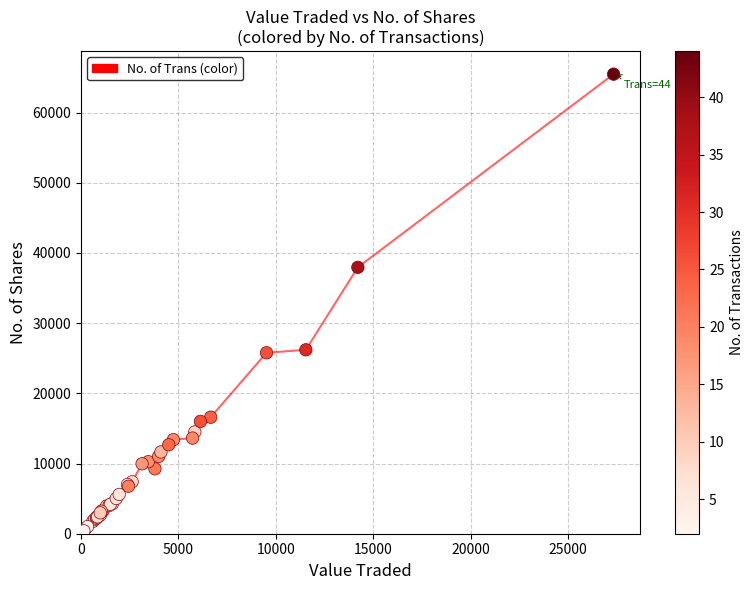

What Y value in the scatter plot is closest to 32749?

37948